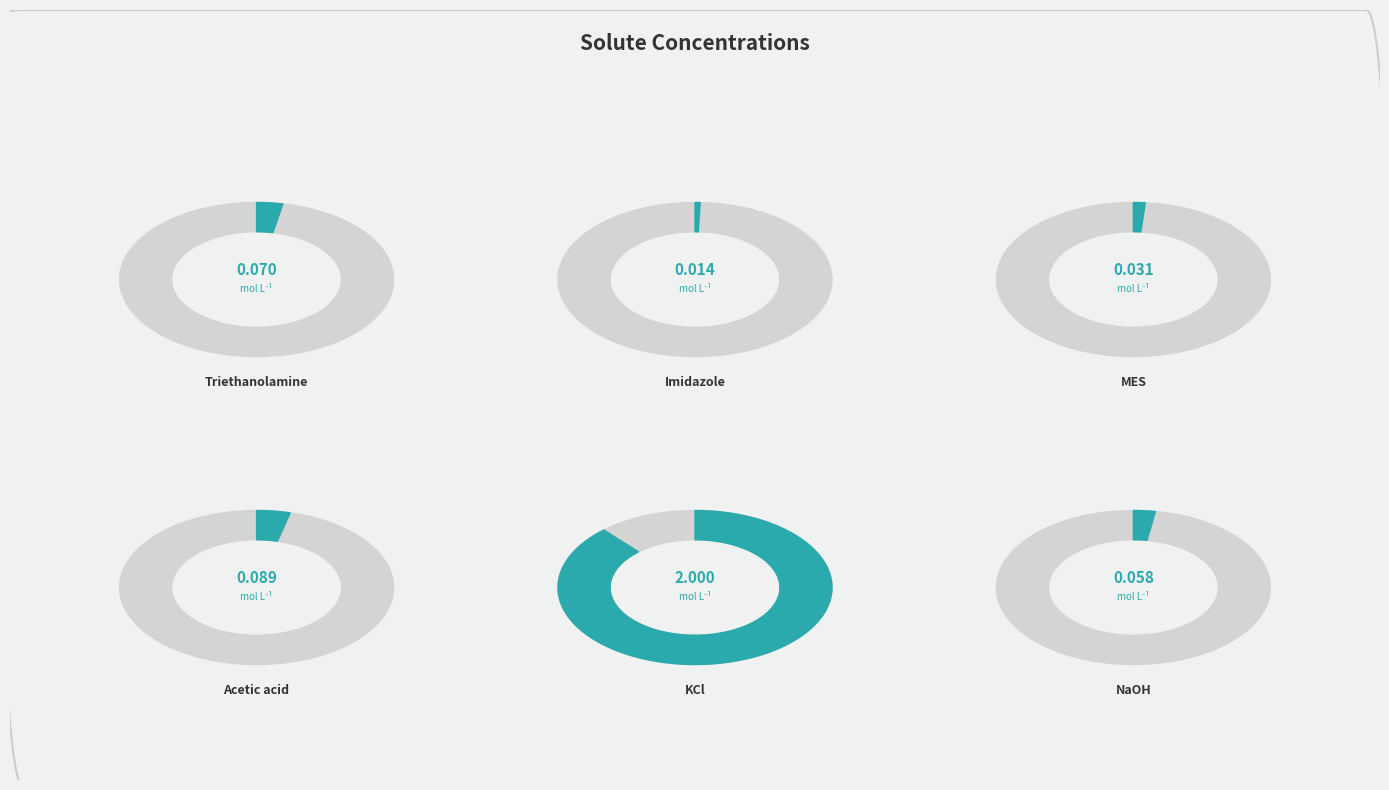

How many slices are in this pie chart?

6